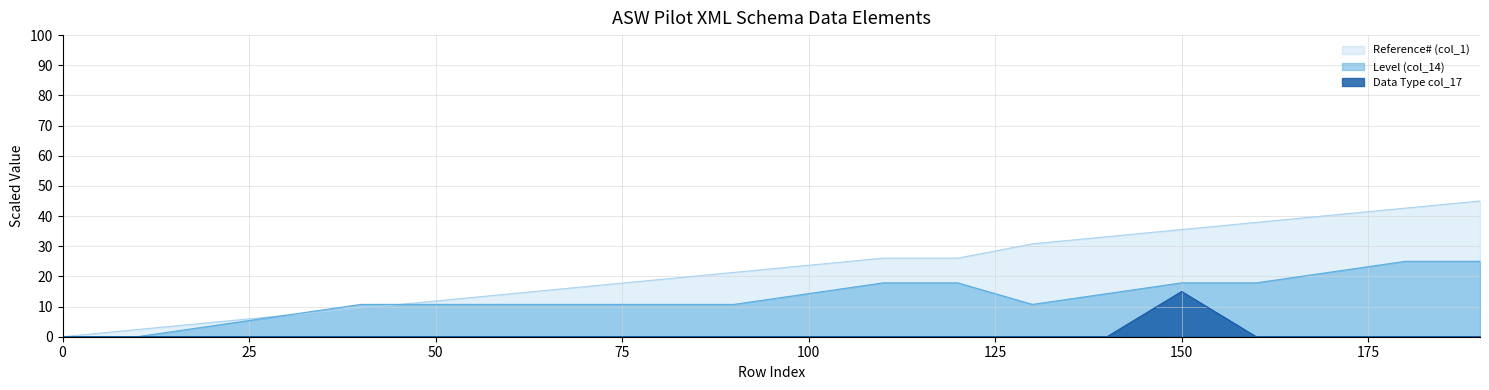

Which series has the widest spread of values?

Reference# (col_1)